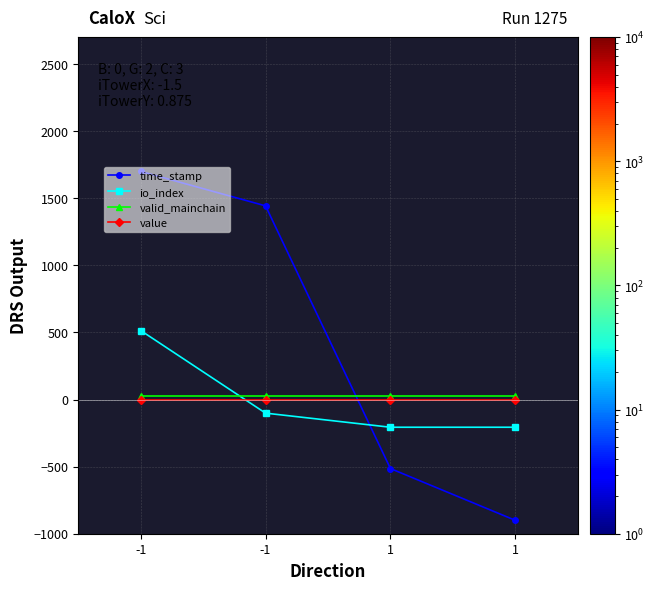

What is the total value across all series at 1?

-695.7